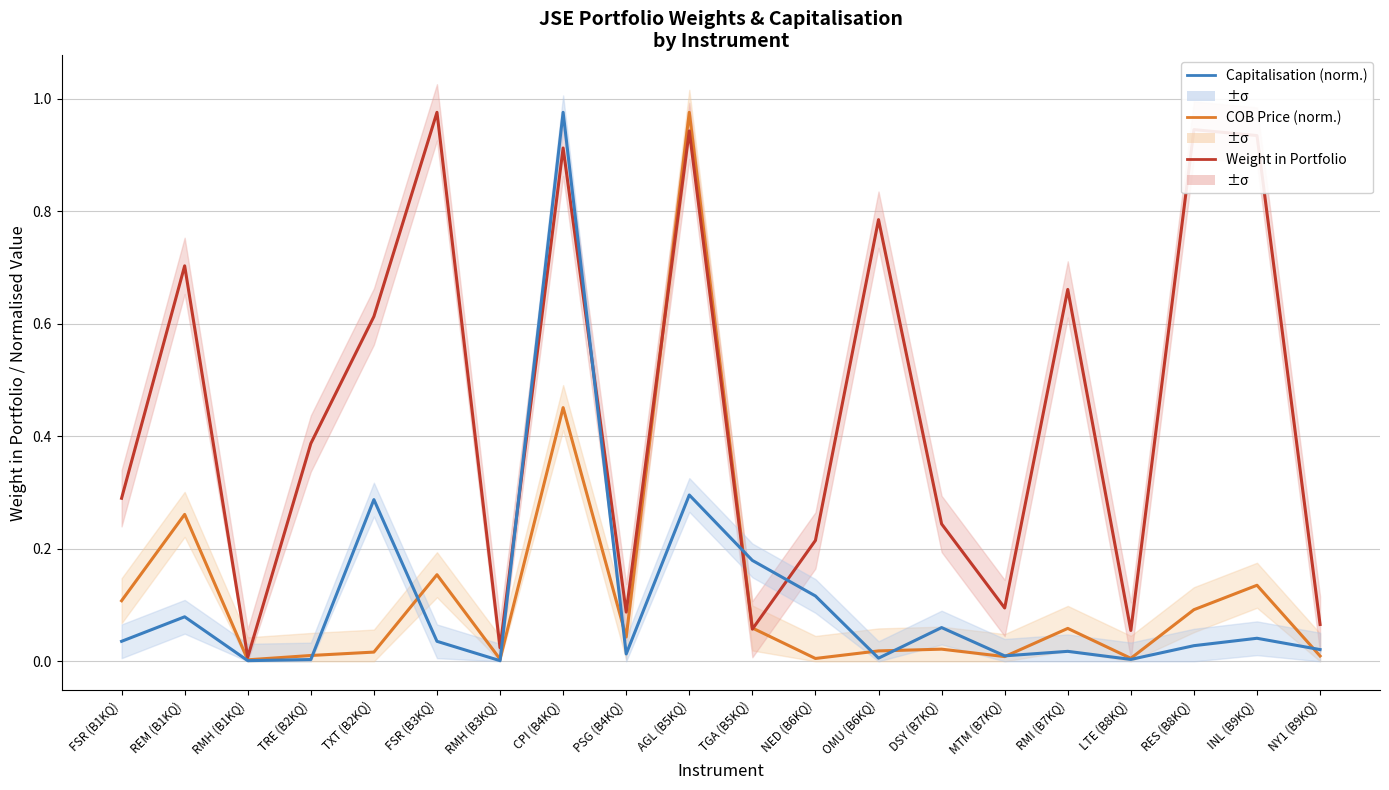

After their last crossing, which series has the higher values: Weight in Portfolio or Capitalisation (norm.)?

Weight in Portfolio